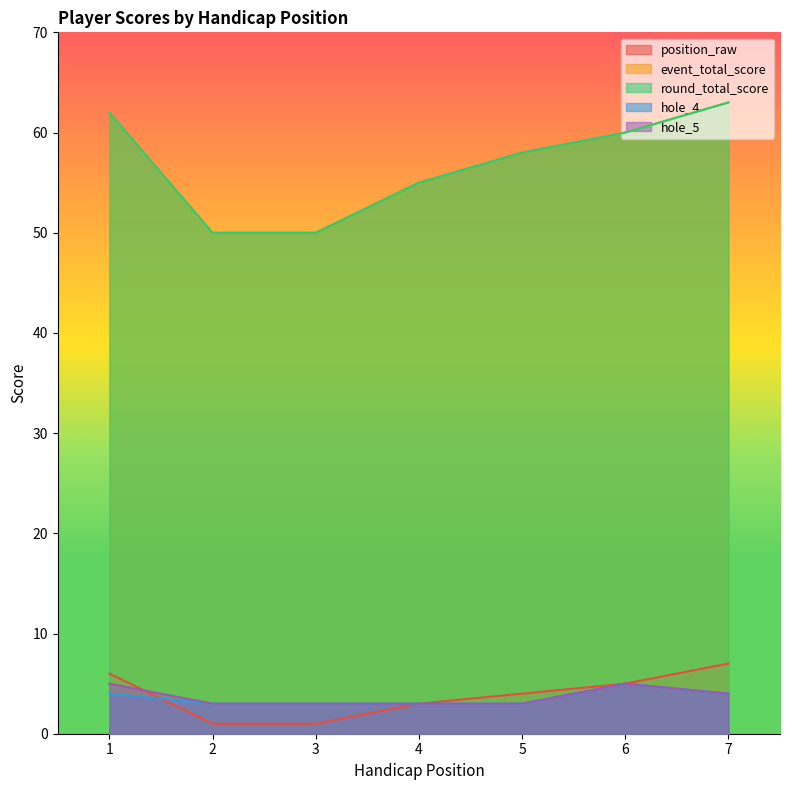

What is the value of the event_total_score point at the 7th from the left?

63